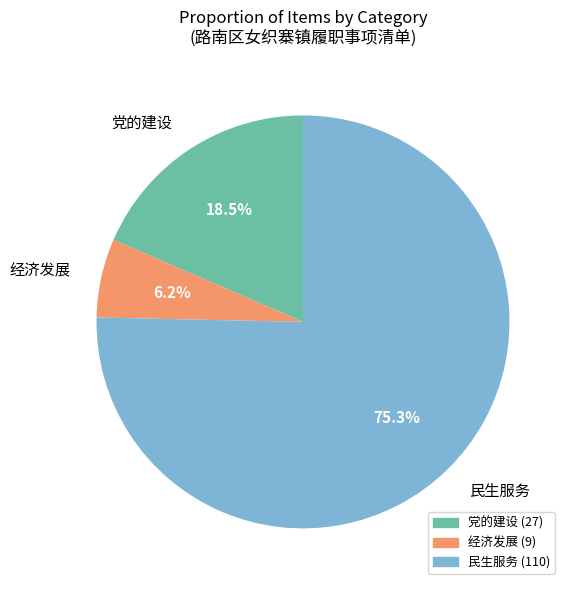

What is the majority slice?

民生服务